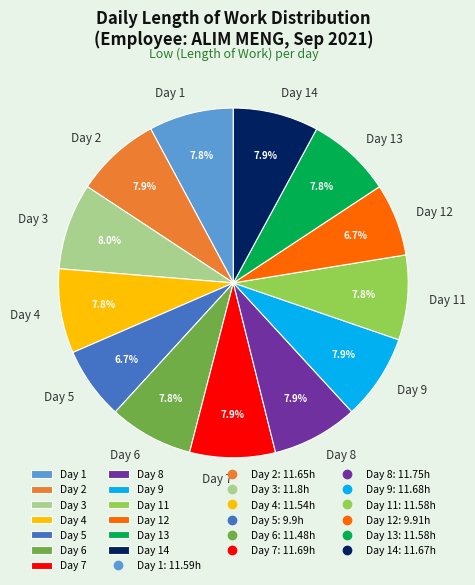

To the nearest percent, what is the difference between the Day 1 and Day 12 slice percentages?

1%